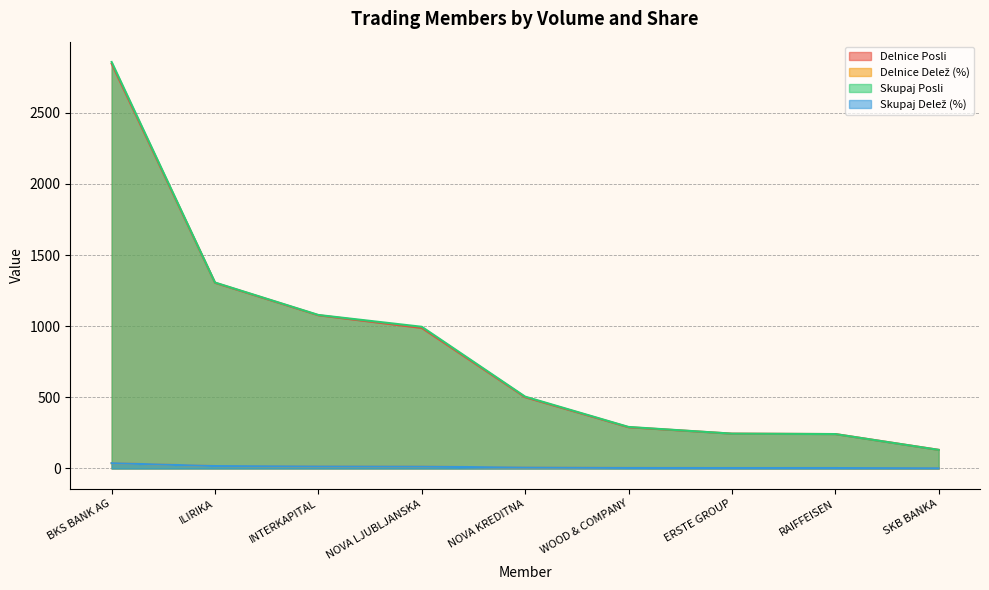

How many lines are shown in the chart?

4